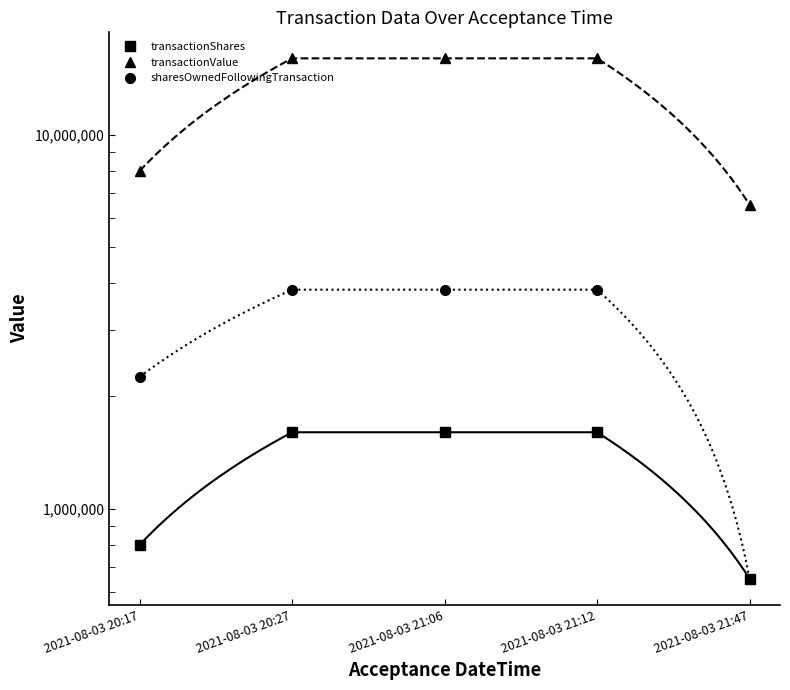

Between 2021-08-03 20:17 and 2021-08-03 21:06, which series saw the biggest shift?

transactionValue